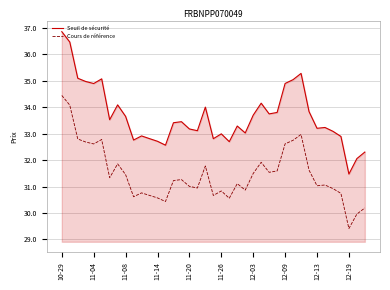

List the series in order of their overall mean, highest first.

Seuil de sécurité, Cours de référence